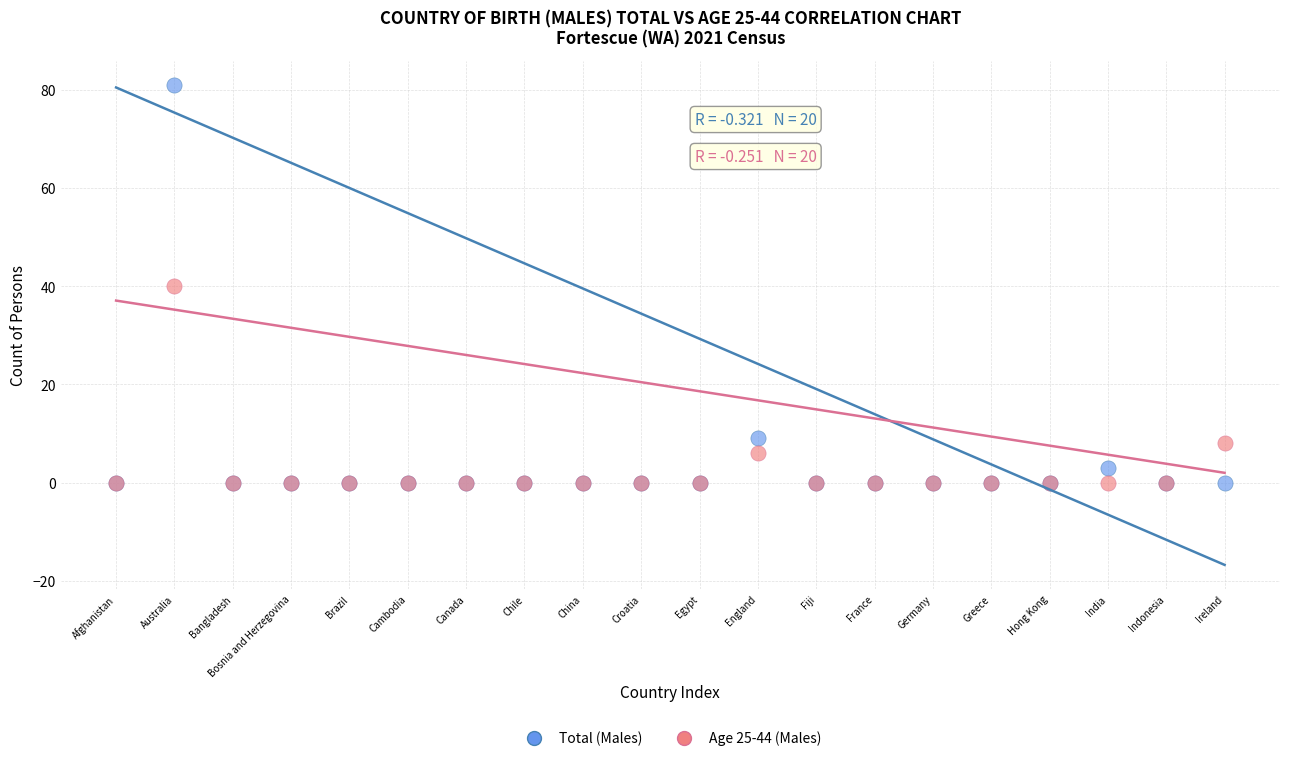

Which series has the largest Y range (max minus min)?

Total (Males)